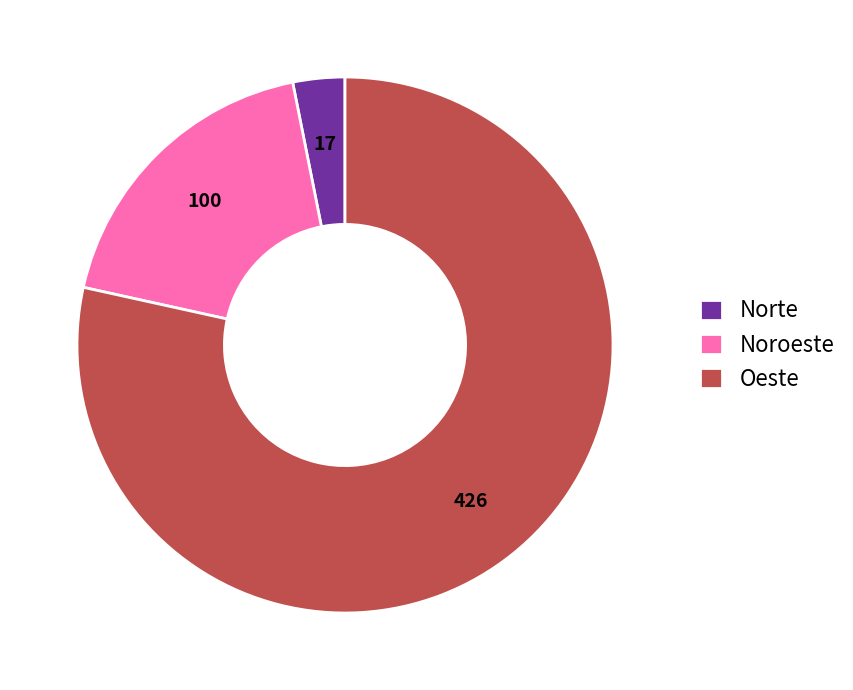

How many segments does this pie chart have?

3